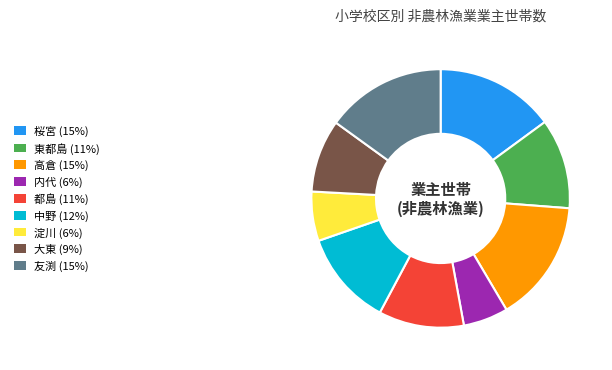

Which has a higher value, 都島 or 淀川?

都島